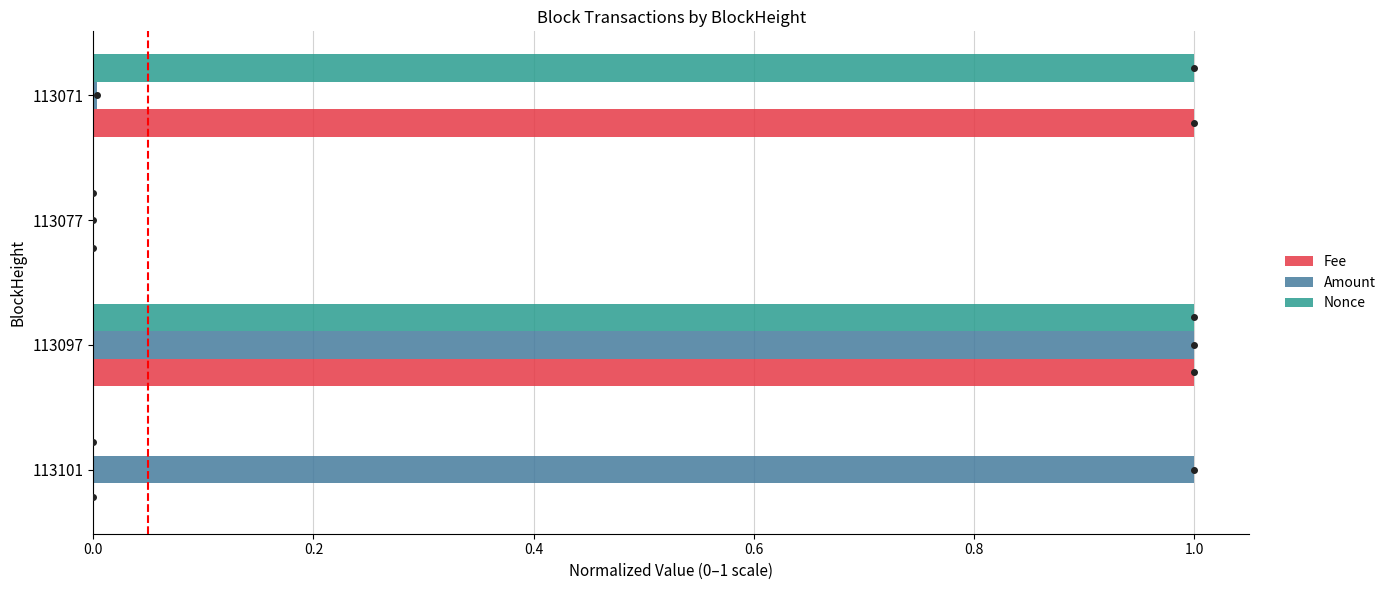

Is the value of Fee at 113071 greater than the value of Nonce at 113077?

Yes